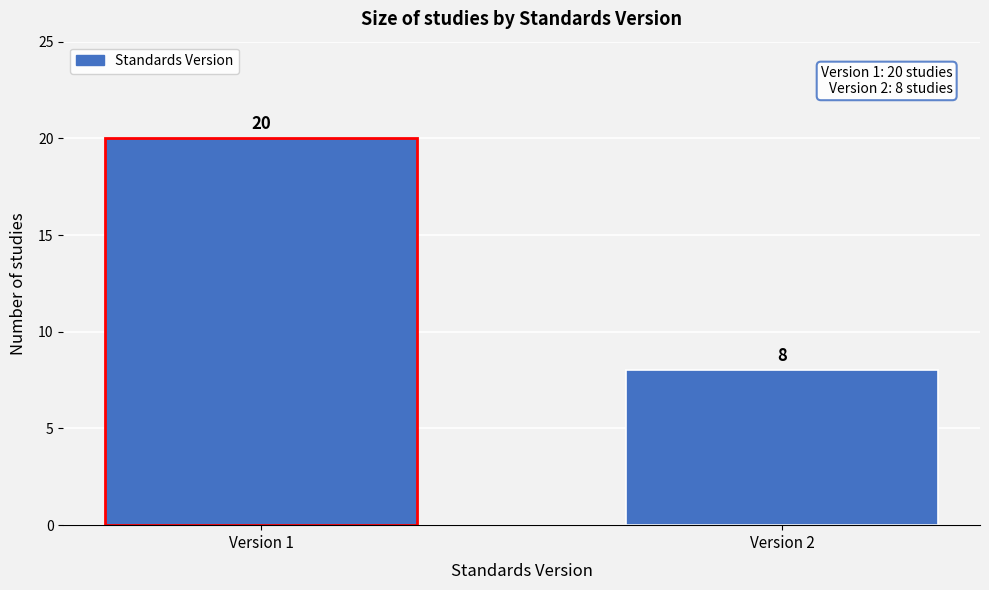

Reading left to right, extract all data points from this chart.

Version 1=20	Version 2=8